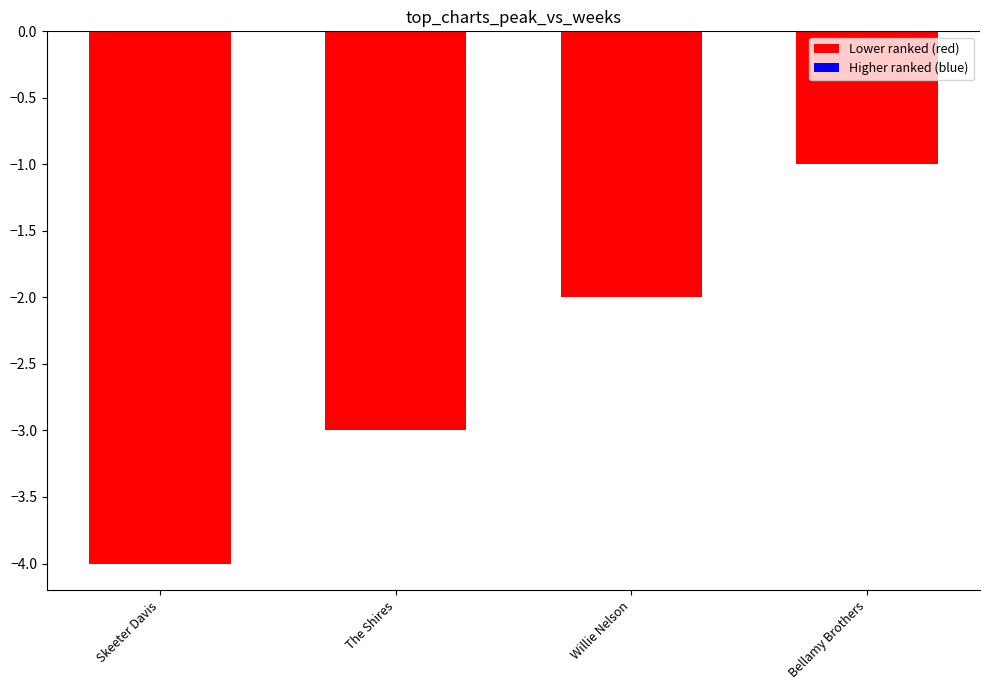

What is the value of the 1st bar from the left?

-4